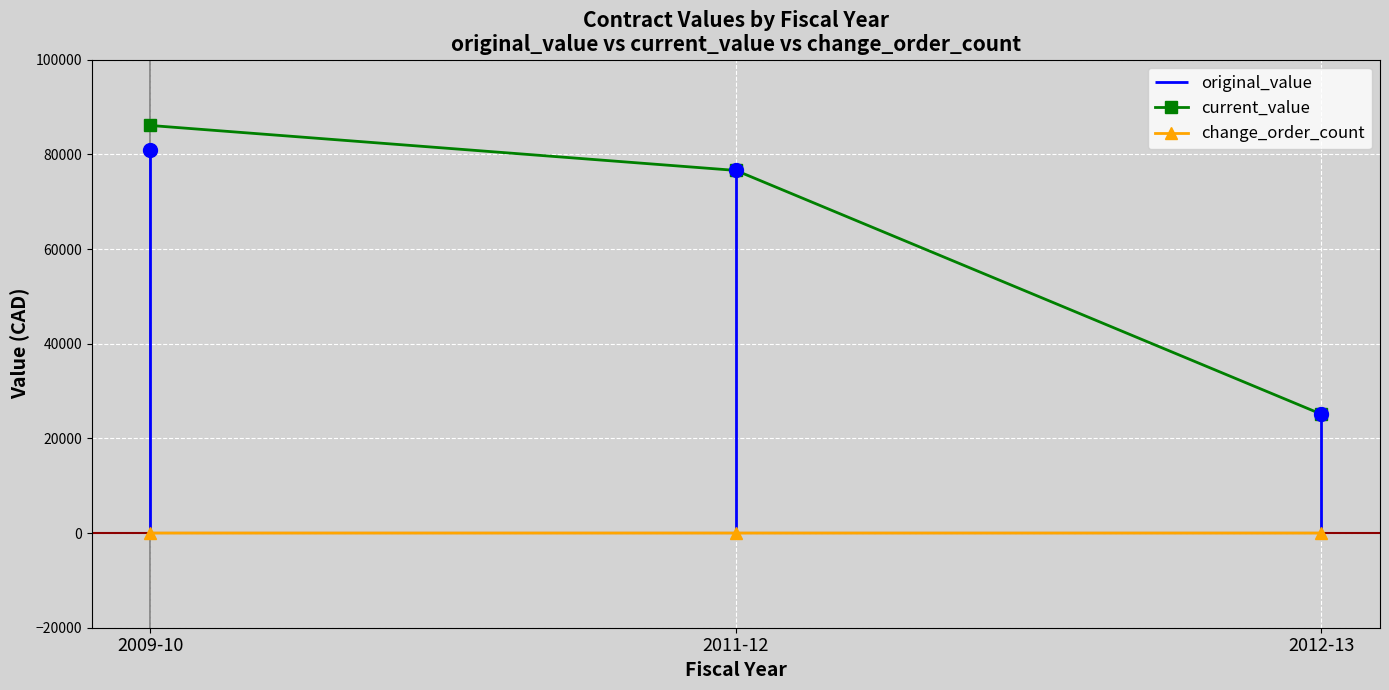

At which label does current_value first exceed 76615?

2009-10